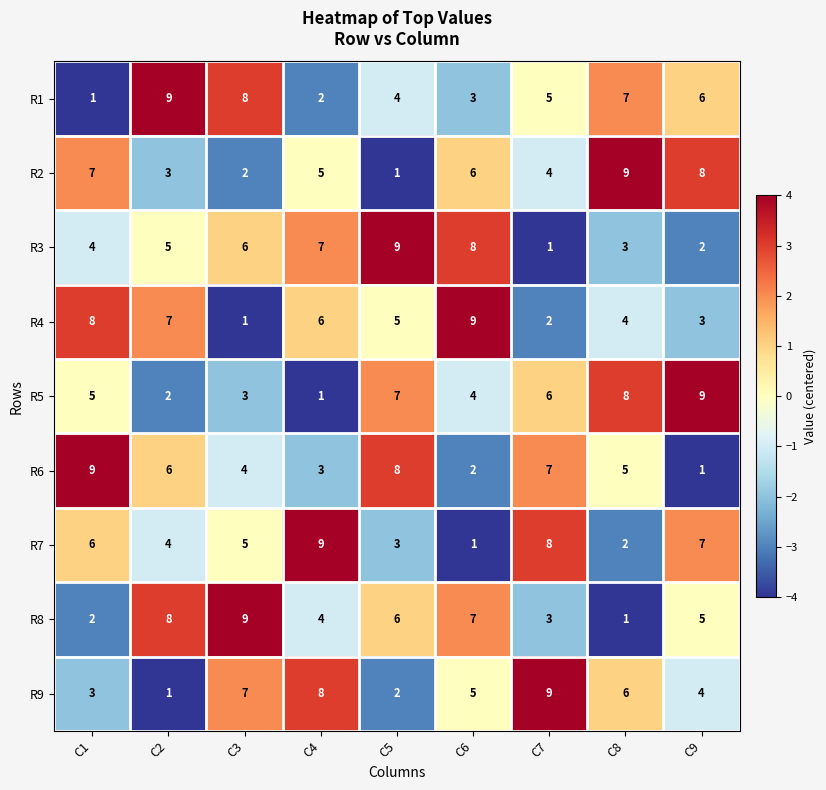

How many distinct data groups are displayed?

9